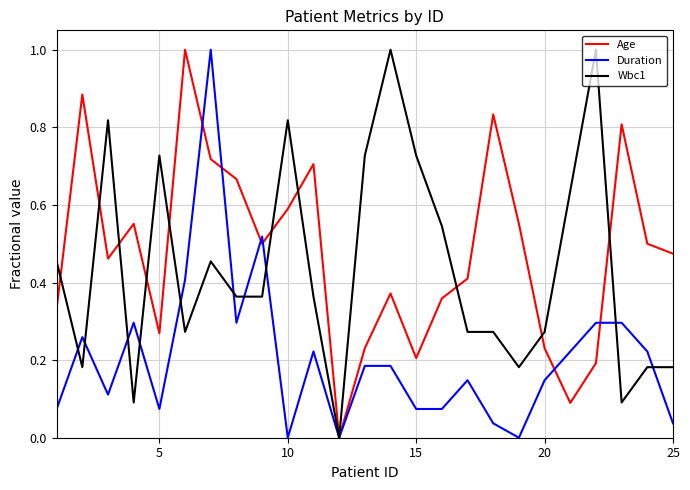

What is the maximum value for Age?

1.0